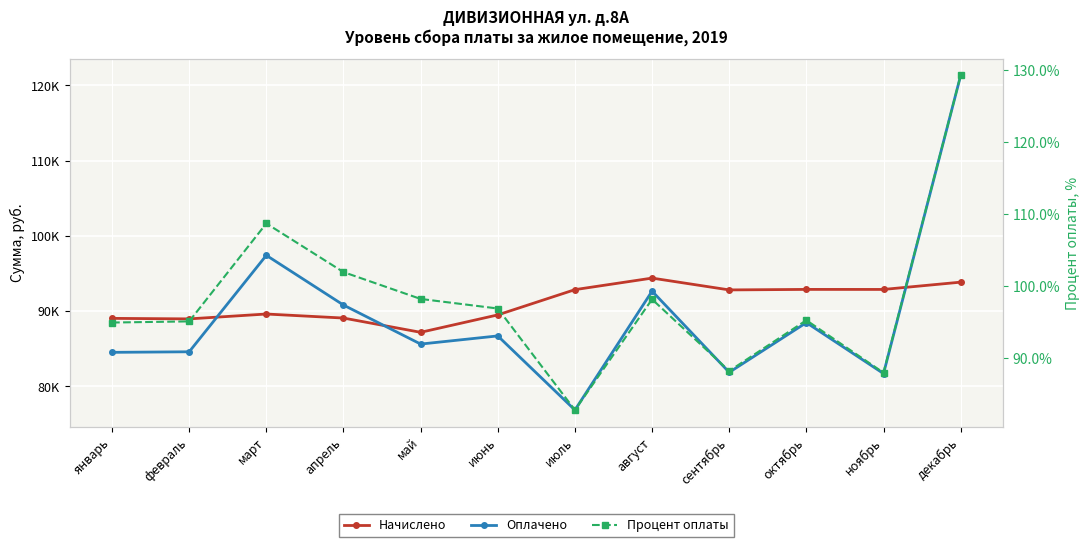

Reading left to right, extract all data points from this chart.

Начислено: 89048.6	88980.3	89626.4	89091.6	87195.0	89509.6	92866.3	94401.5	92830.3	92898.1	92893.9	93862.3
Оплачено: 84533.6	84608.3	97427.5	90818.7	85633.2	86717.0	76866.8	92667.1	81875.4	88482.7	81710.7	121342.4
Процент оплаты: 94.9	95.1	108.7	101.9	98.2	96.9	82.8	98.2	88.2	95.2	88.0	129.3